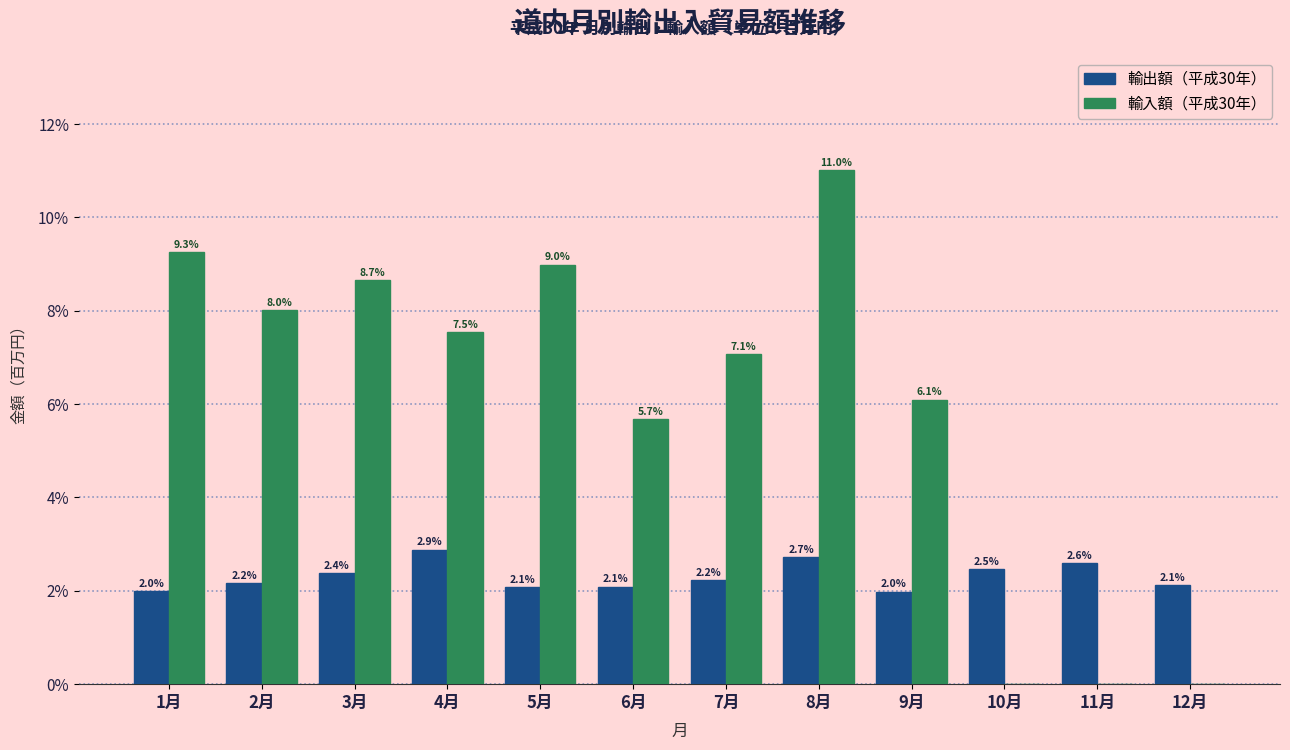

Reading right to left, transcribe all the data shown in this chart.

輸出額（平成30年）: 12月=2.1	11月=2.6	10月=2.5	9月=2.0	8月=2.7	7月=2.2	6月=2.1	5月=2.1	4月=2.9	3月=2.4	2月=2.2	1月=2.0
輸入額（平成30年）: 12月=0.0	11月=0.0	10月=0.0	9月=6.1	8月=11.0	7月=7.1	6月=5.7	5月=9.0	4月=7.5	3月=8.7	2月=8.0	1月=9.3